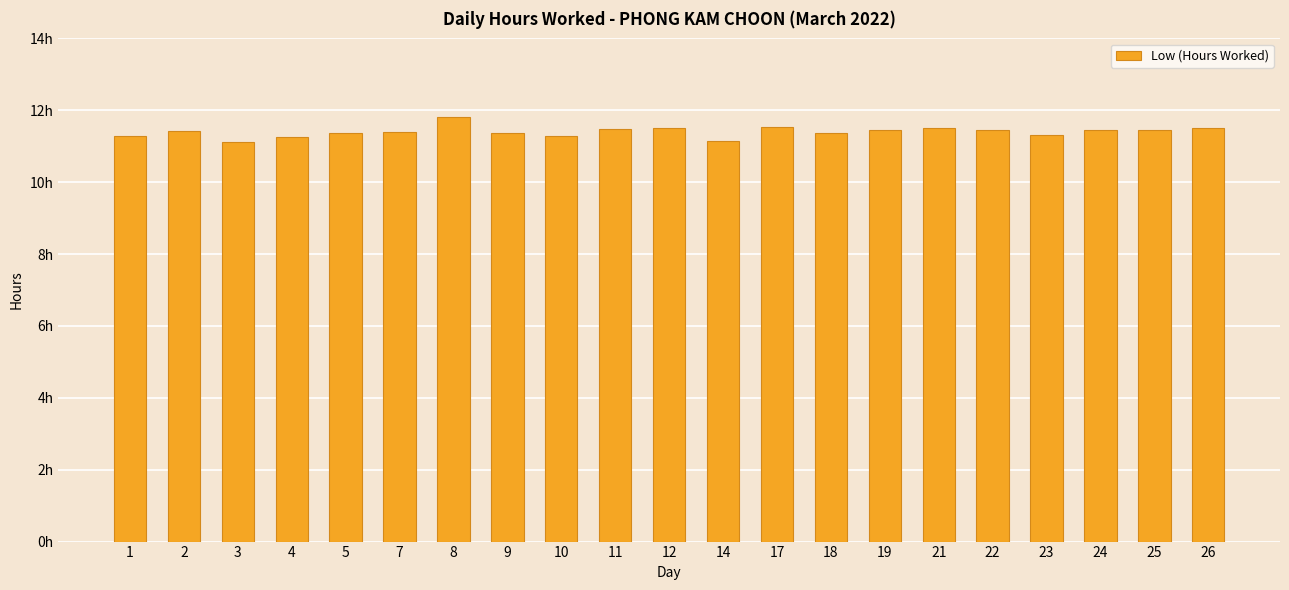

What value does the data have at 1?

11.3